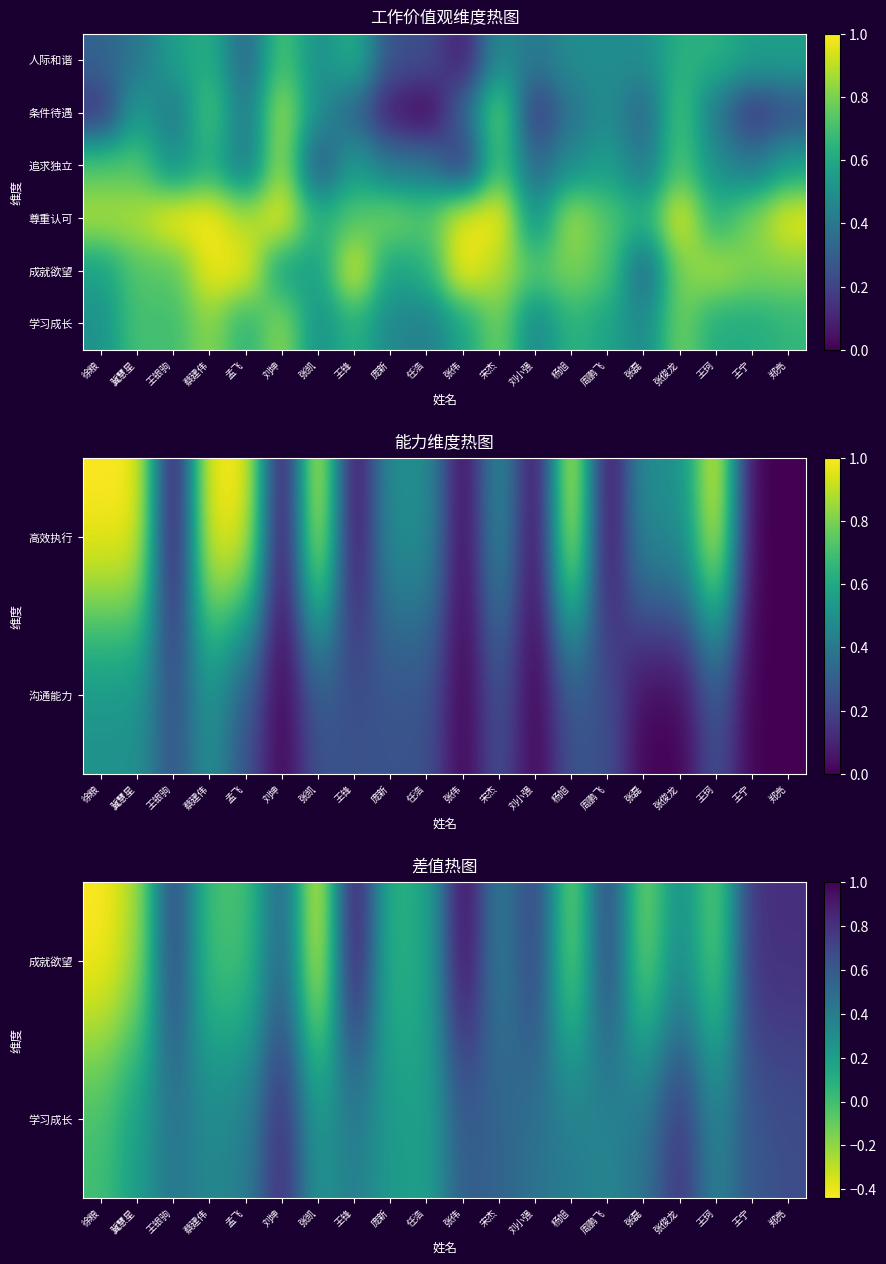

What is the difference between the 条件待遇 values at 周鹏飞 and 张俊龙?

0.2